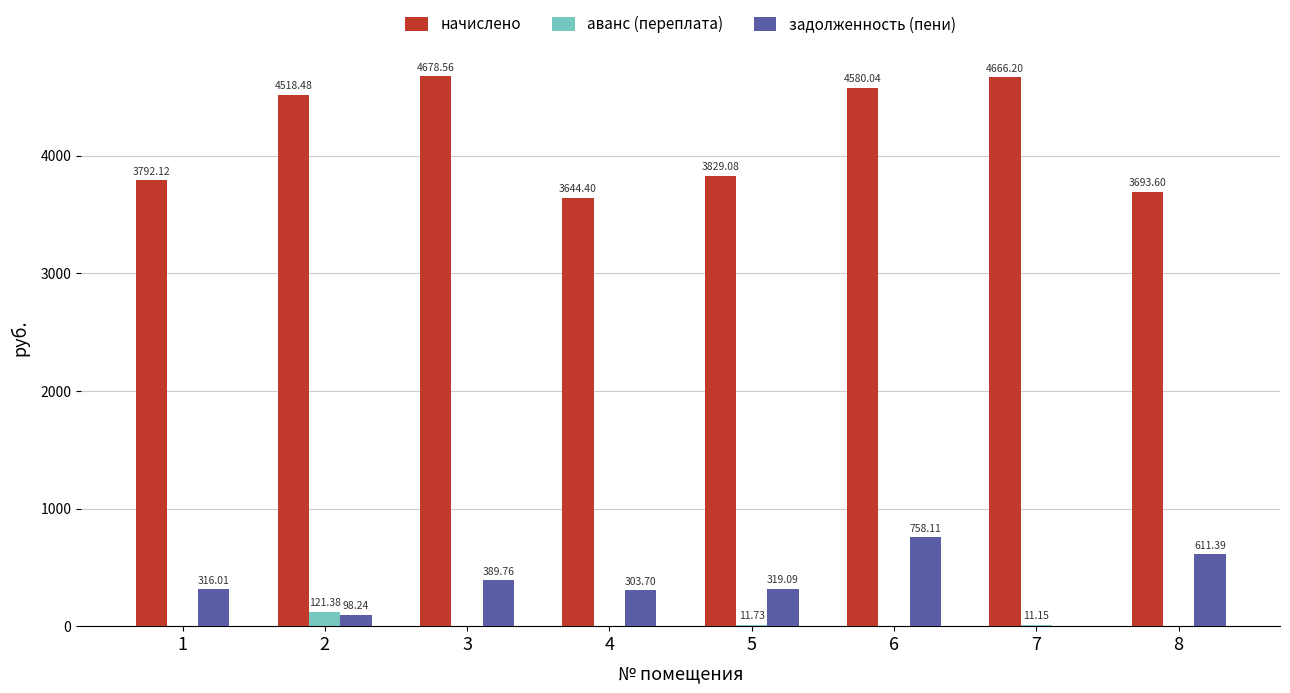

At which category is the sum across all series the highest?

6